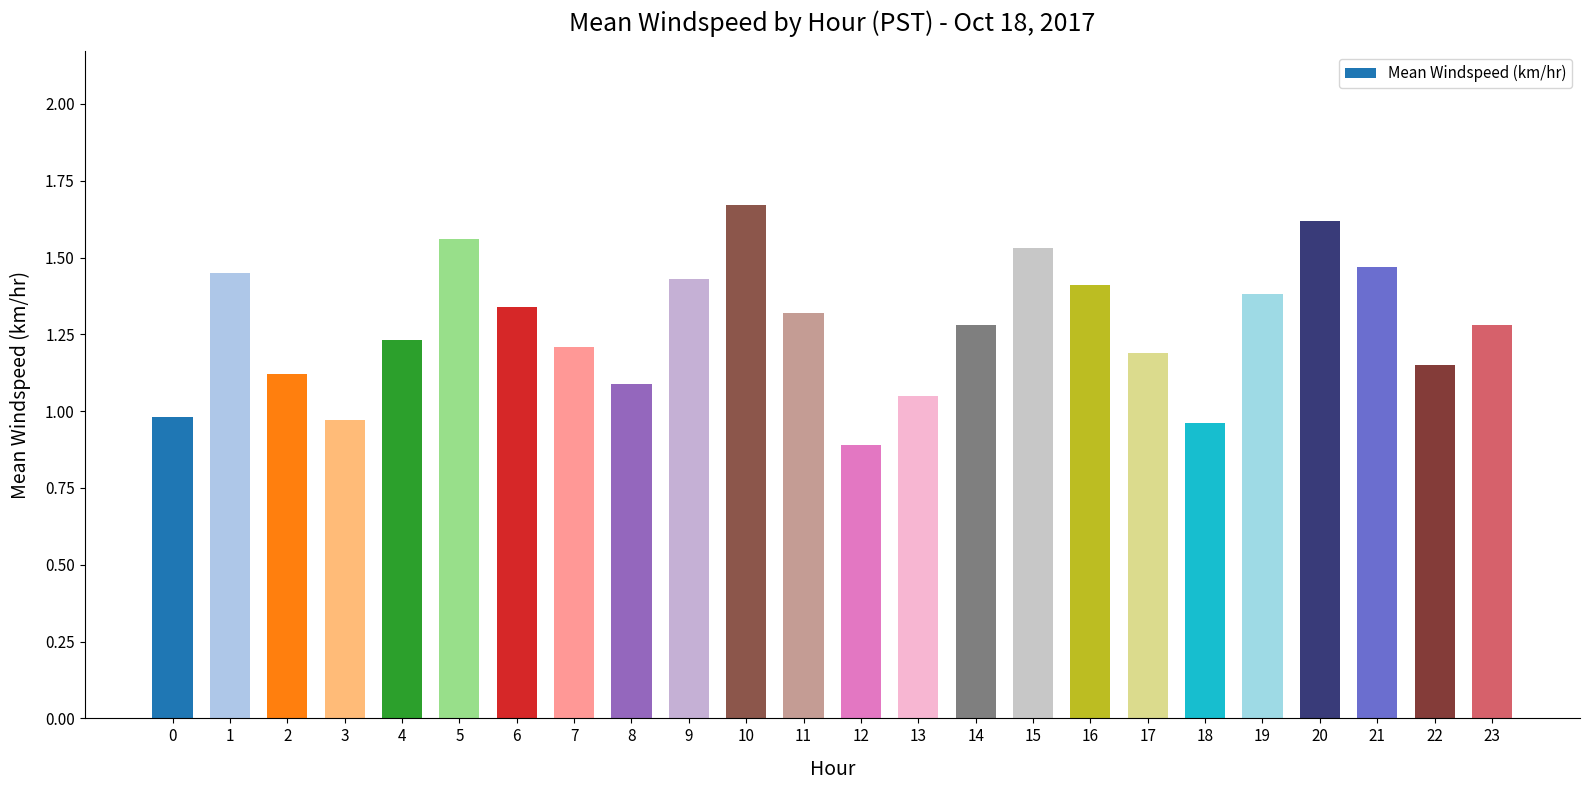

At which category does the chart reach its peak across all series?

10